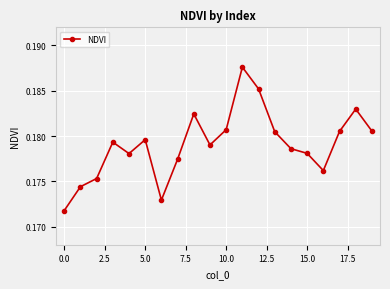

How many values are between 0 and 1?

20